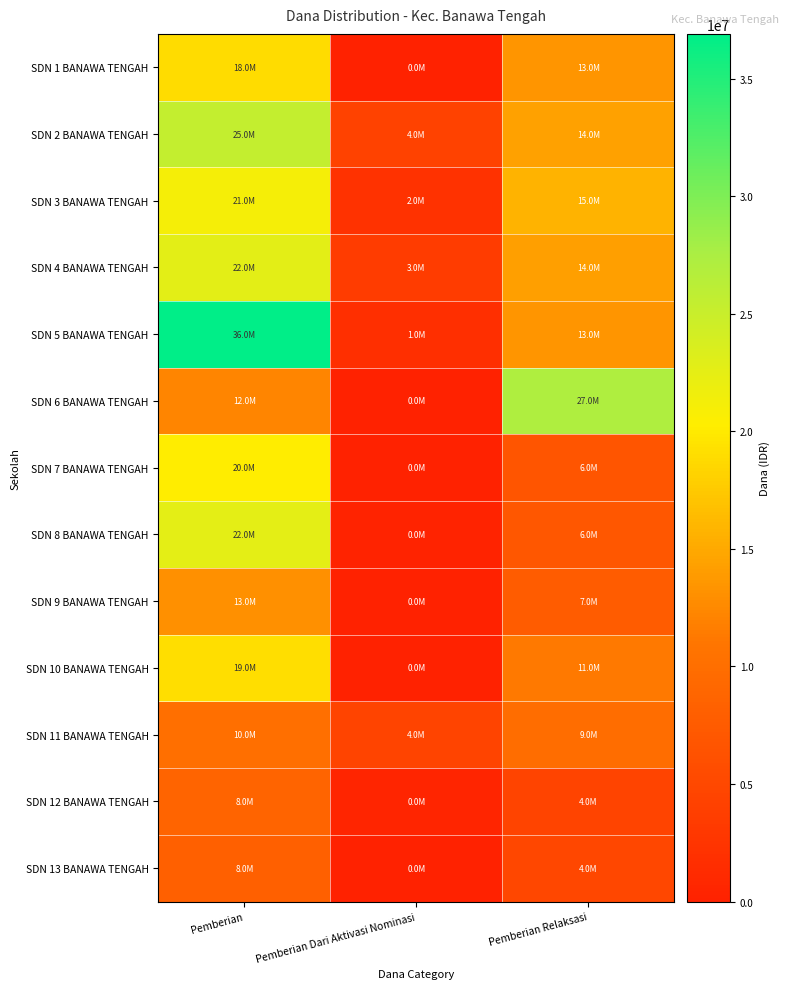

What is the difference between the highest and lowest values at Pemberian Relaksasi?

22725000